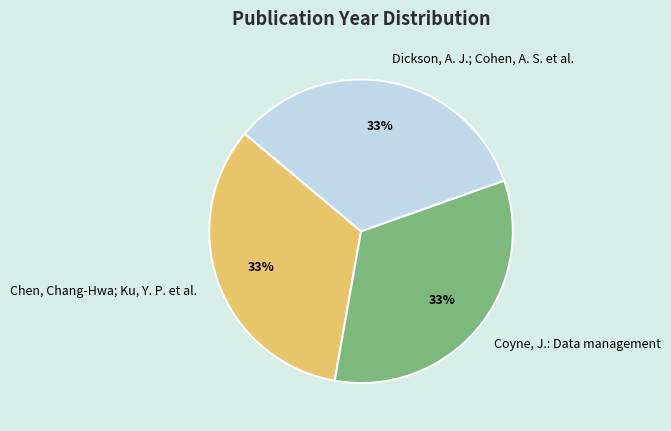

Do Dickson, A. J.; Cohen, A. S. et al. and Chen, Chang-Hwa; Ku, Y. P. et al. together represent more than half of the pie?

Yes